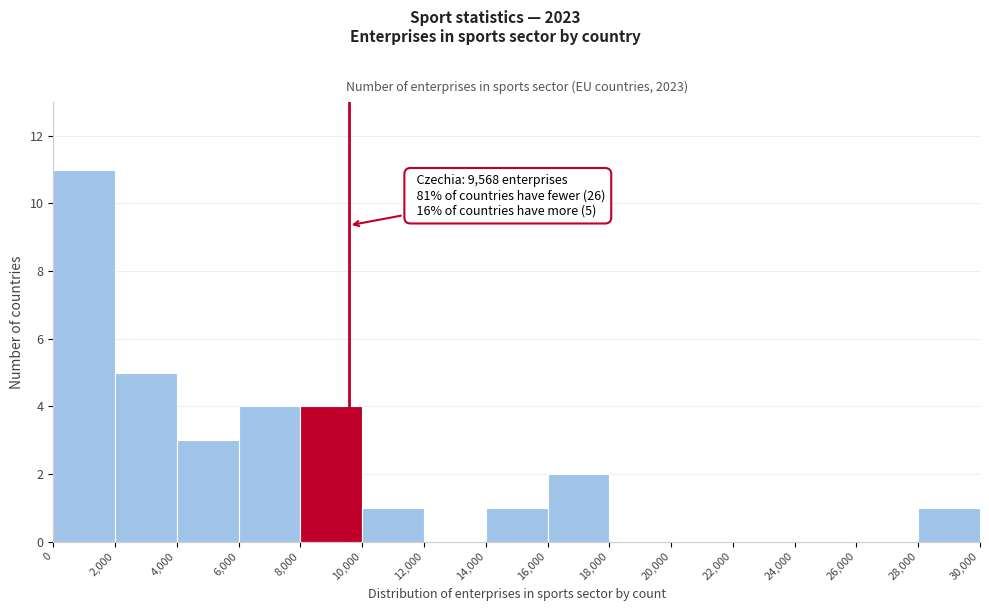

Which range on the x-axis has the tallest bar?

0 to 2,000